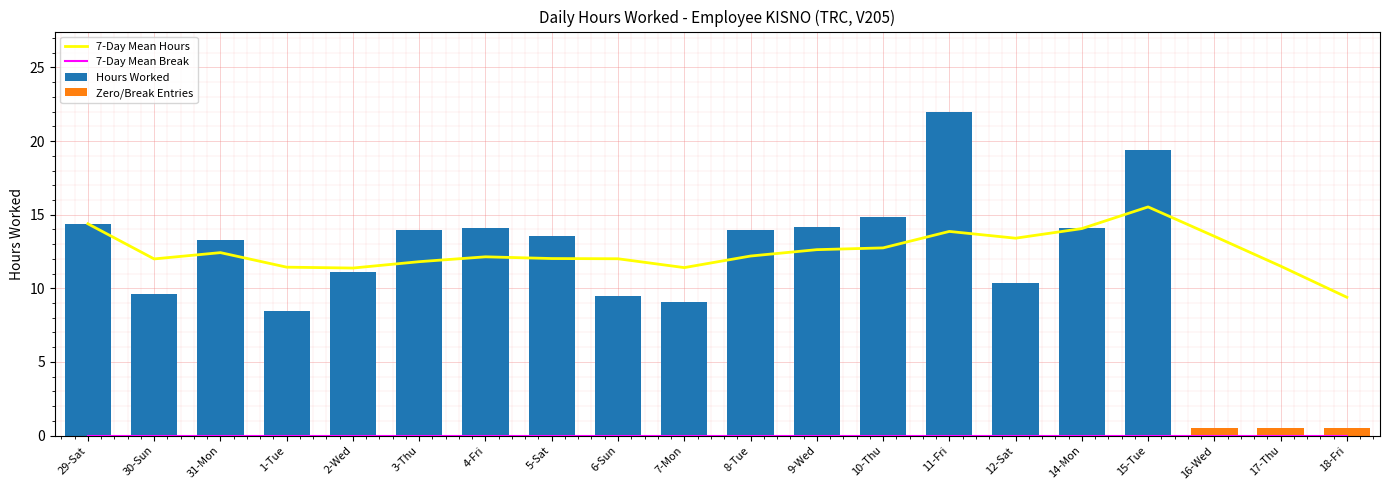

How many values in Hours Worked are above zero?

17